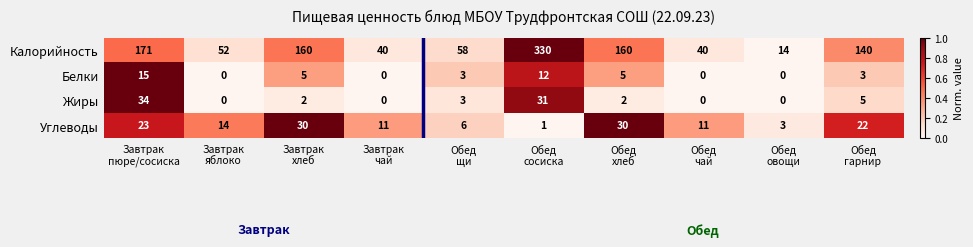

What is the highest value of the Углеводы series?

30